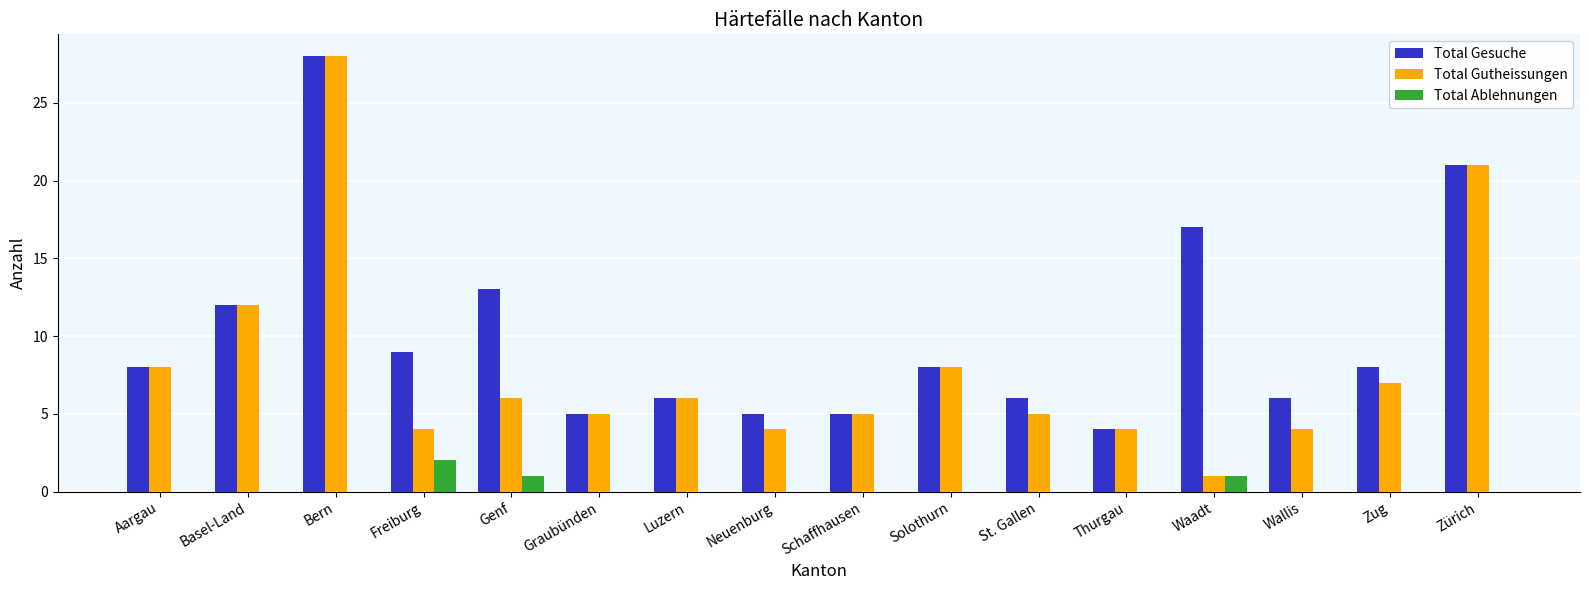

At which category does the chart reach its peak across all series?

Bern